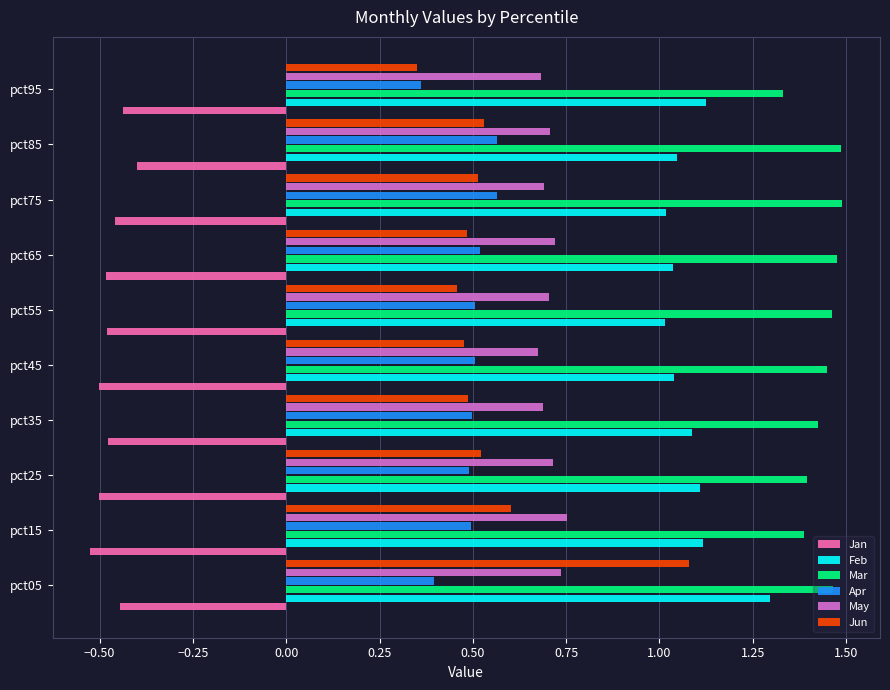

List the series in order of their peak value, highest first.

Mar, Feb, Jun, May, Apr, Jan